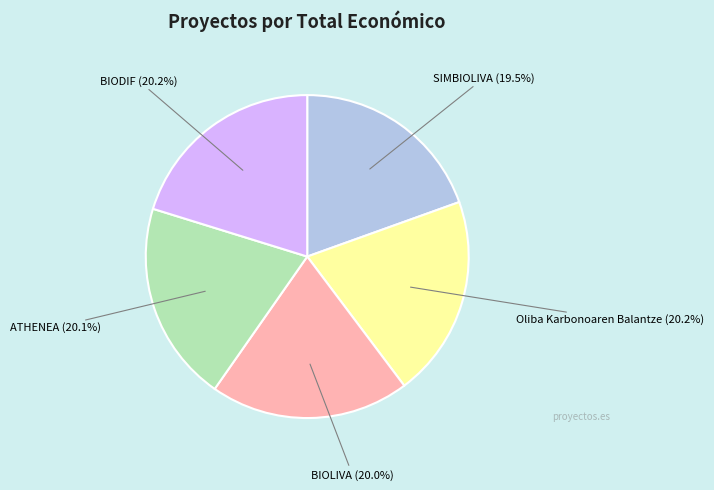

Is there a majority slice in this chart?

No